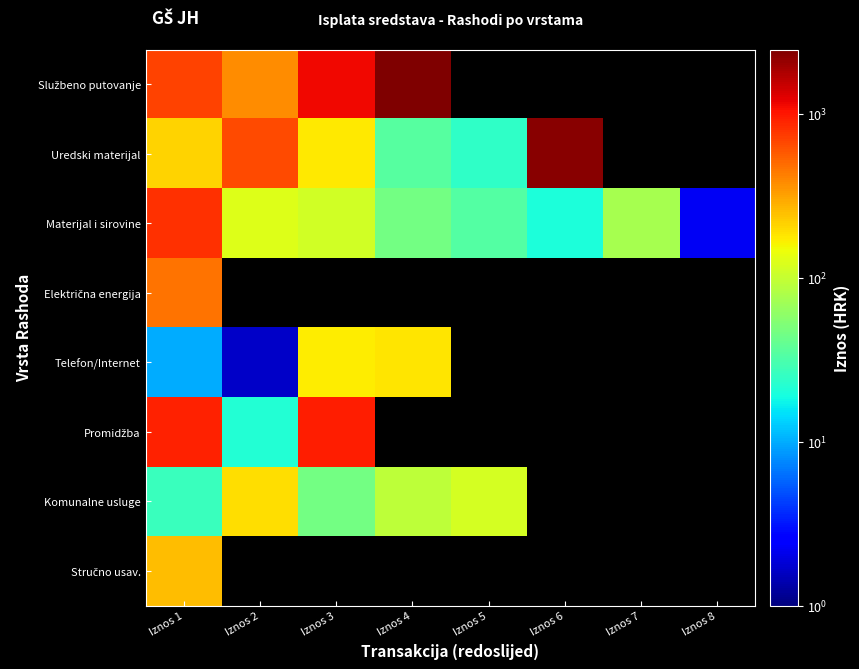

Which category has the lowest value in the Telefon/Internet series?

Iznos 2